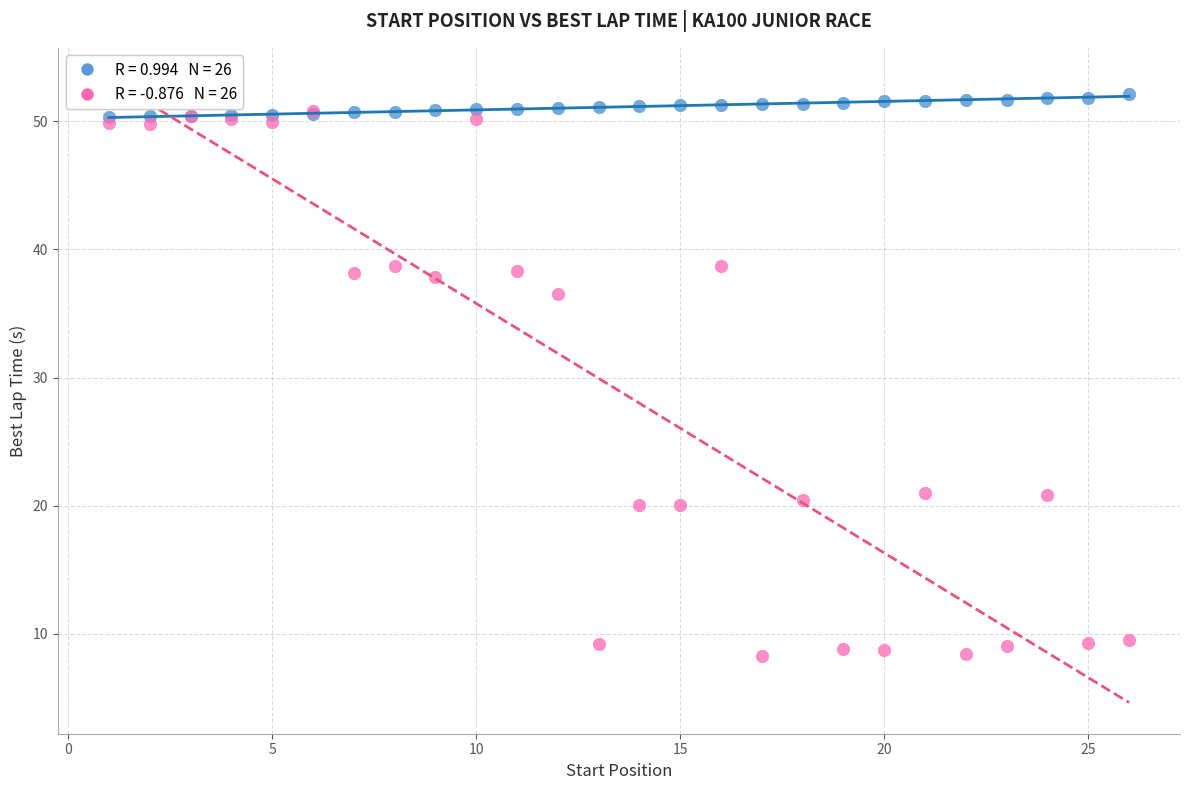

Across all series, what Y value is closest to 30?

36.5